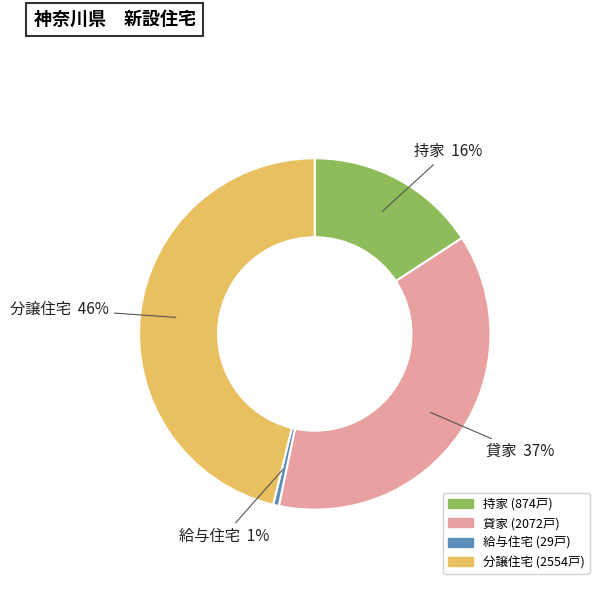

Is 給与住宅 the majority of the pie?

No